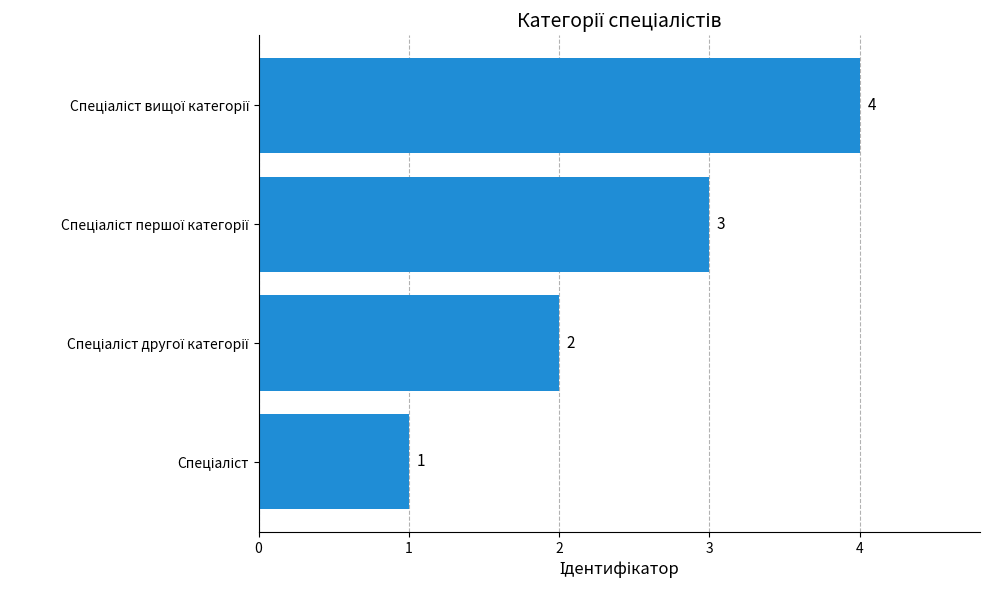

Count the values in the range 2 to 4.

3